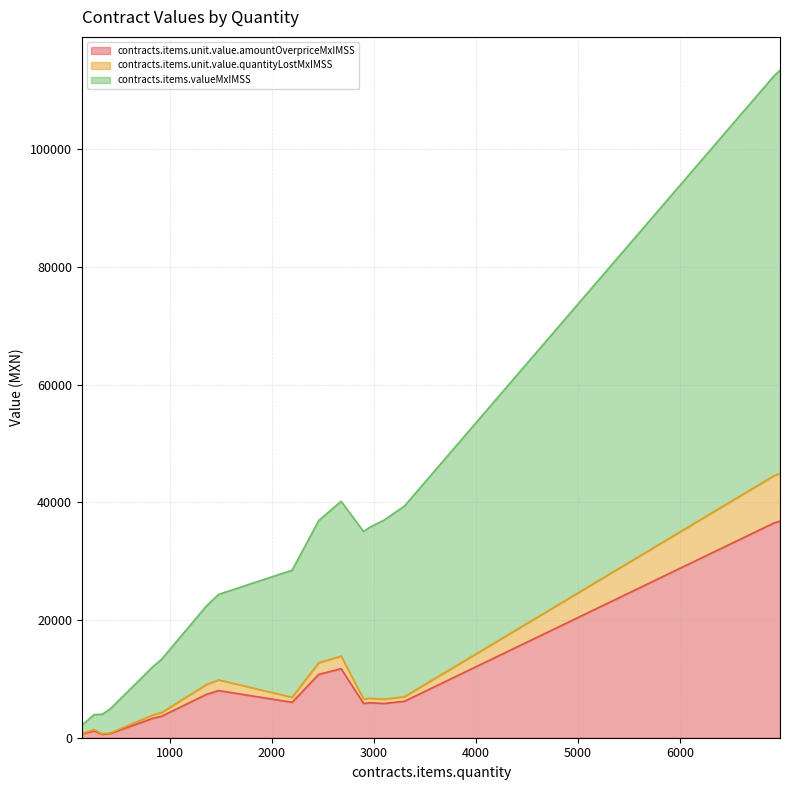

How many data points in contracts.items.valueMxIMSS are less than 24141?

9